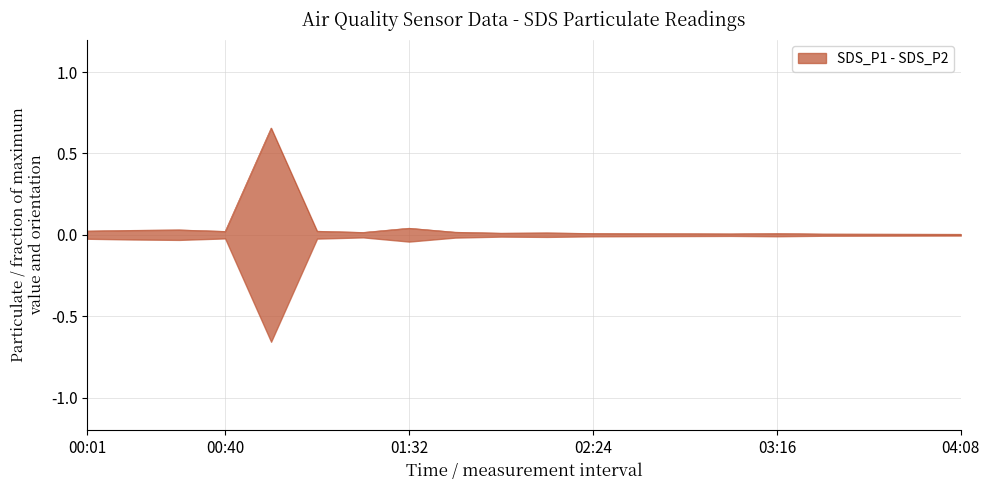

At which category does the data reach its first local peak?

00:27